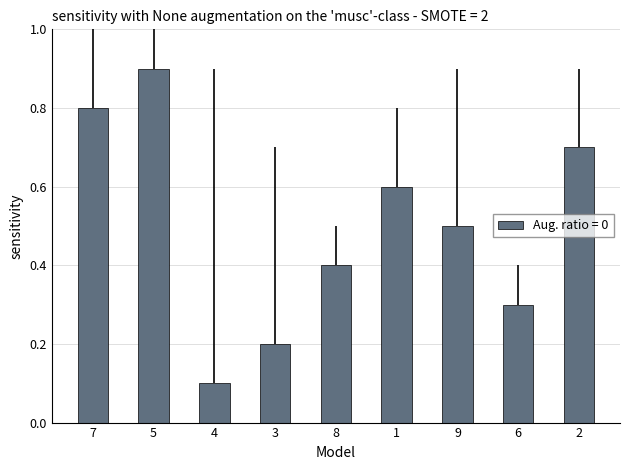

How many bars are there in total?

9